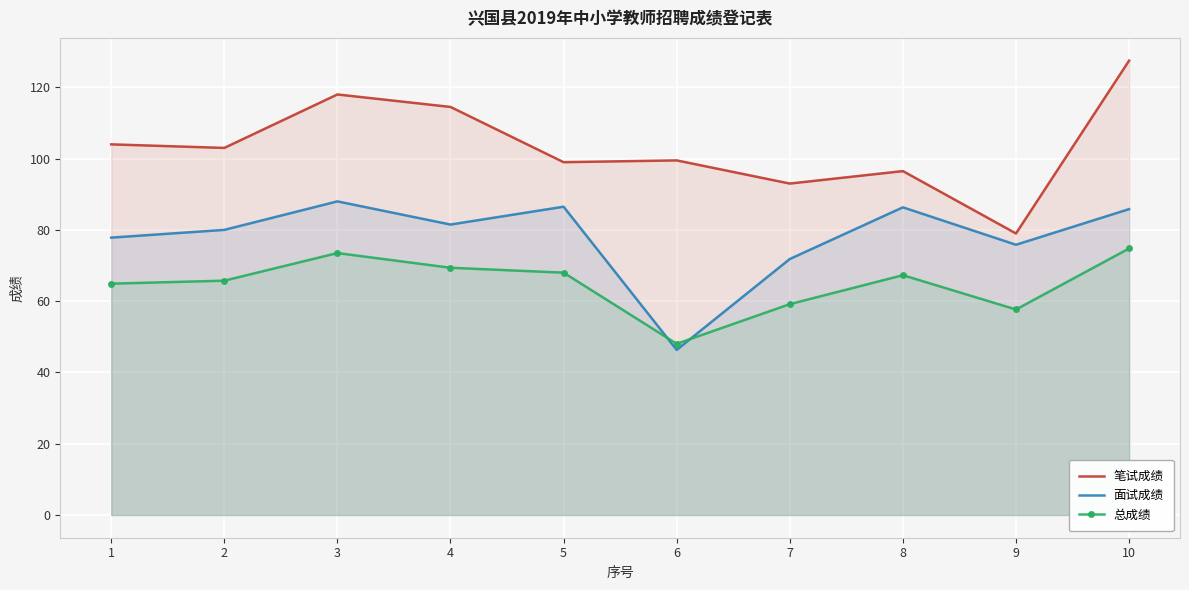

Is it true that 面试成绩 equals 86.3 at 8?

True